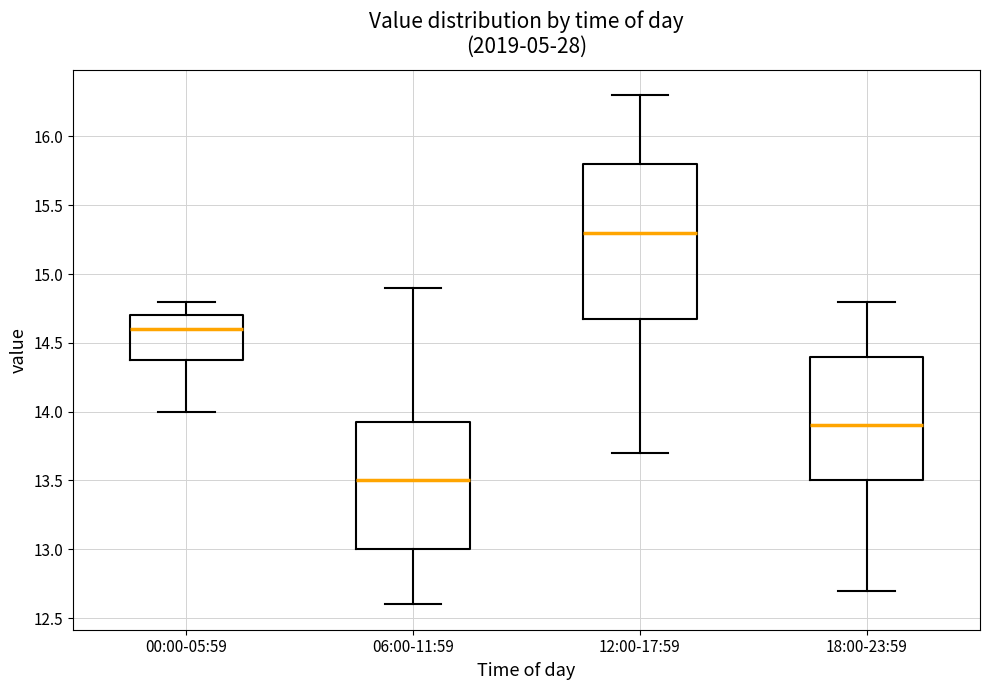

Which box has the lowest median line?

06:00-11:59